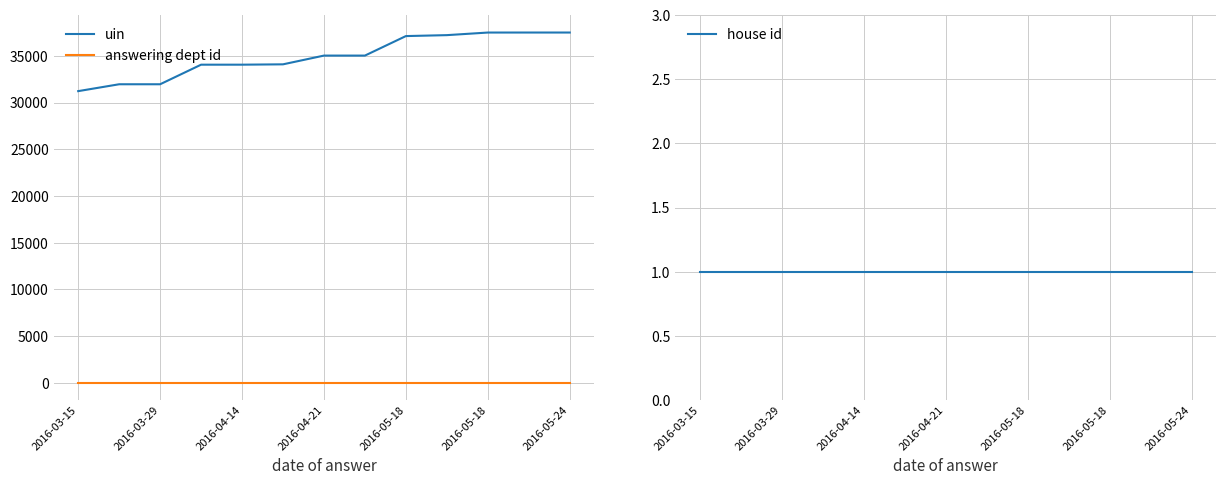

What is the average value of the answering dept id series?

29